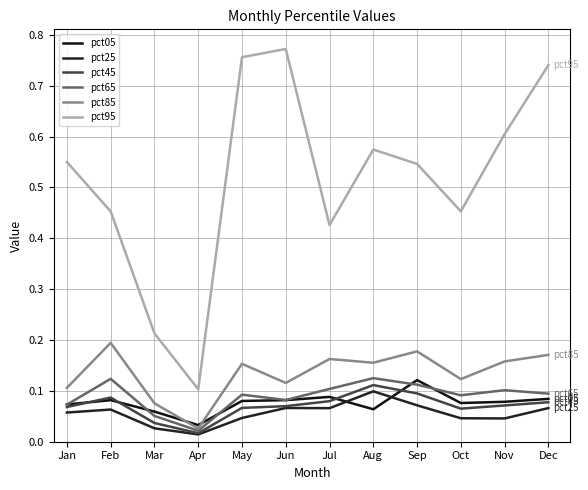

True or false: pct25 and pct95 cross at least once.

False